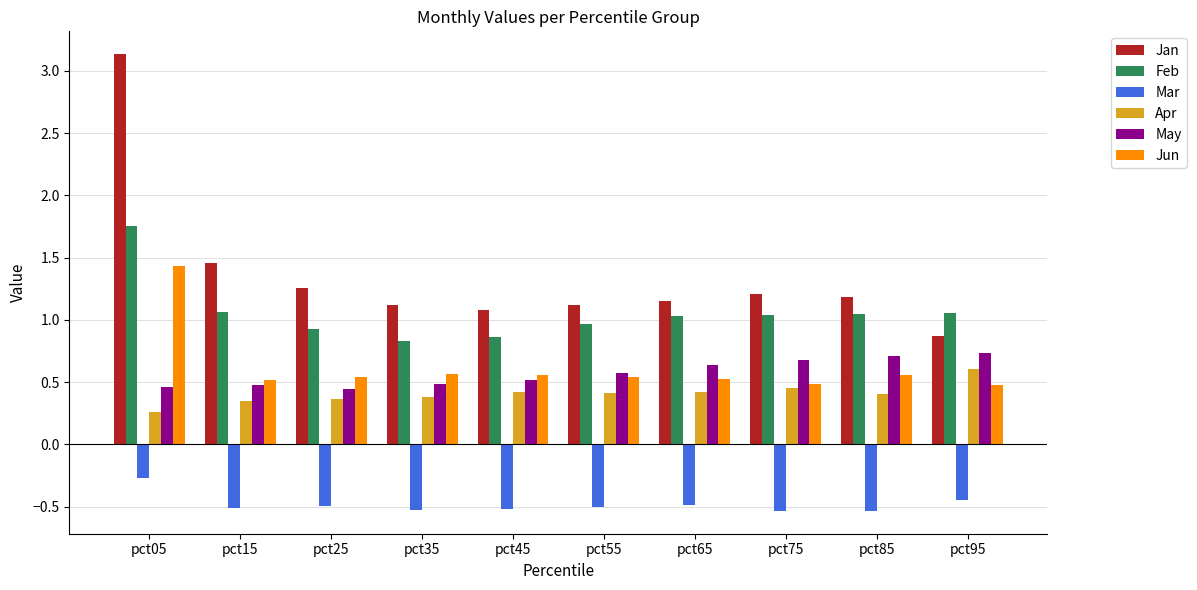

At which label does Apr reach its peak?

pct95